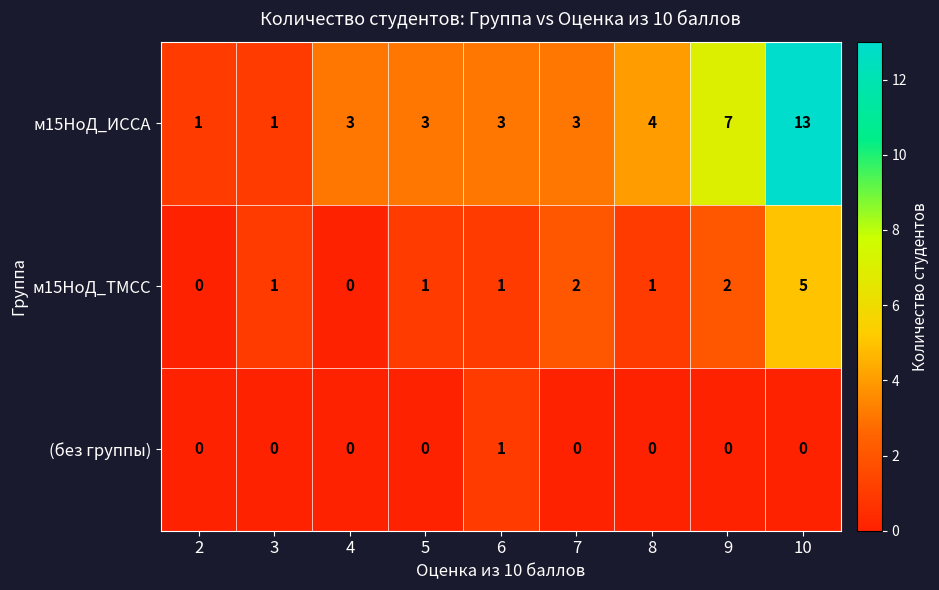

Reading left to right, list all the values displayed in this chart.

м15НоД_ИССА: 1	1	3	3	3	3	4	7	13
м15НоД_ТМСС: 0	1	0	1	1	2	1	2	5
(без группы): 0	0	0	0	1	0	0	0	0